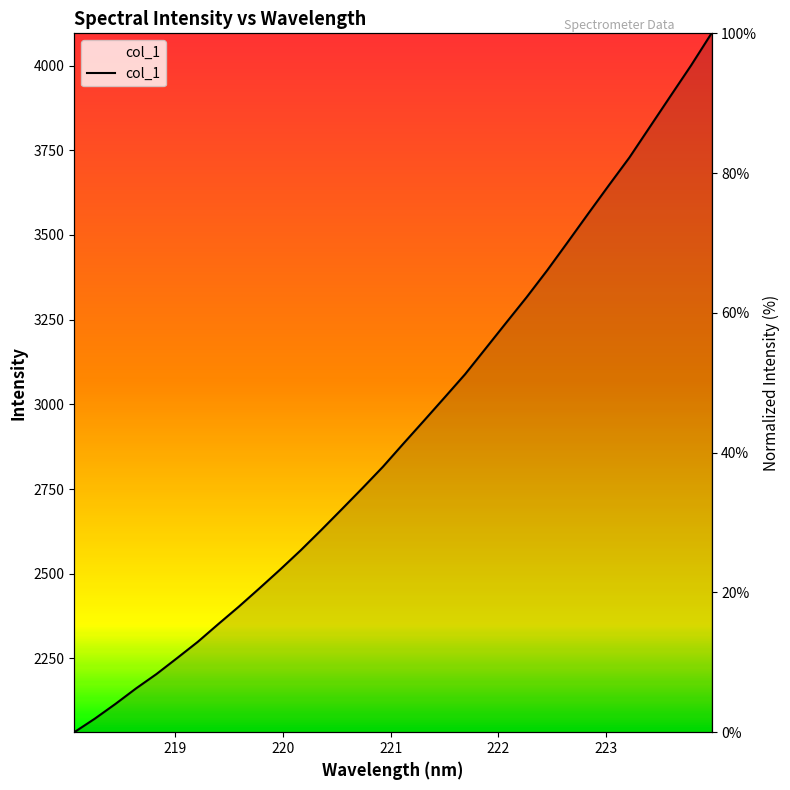

What is the value of the 14th point from the left?

31.9